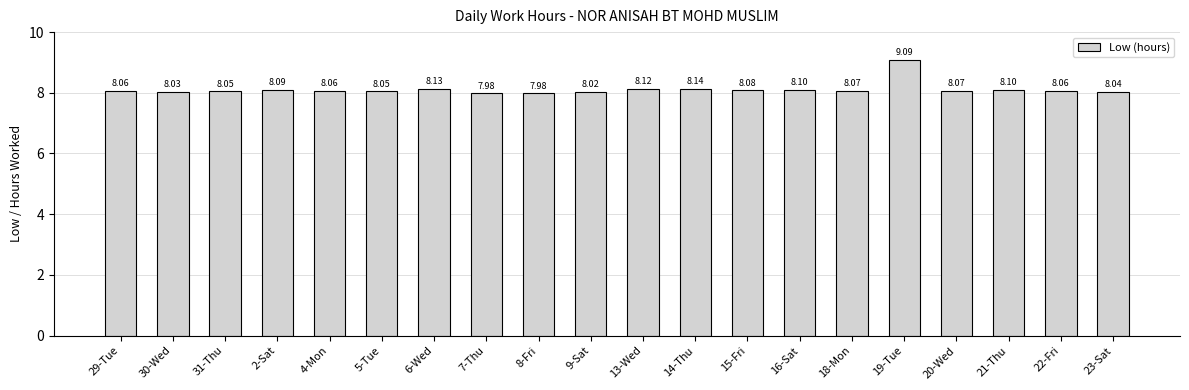

What is the label of the 11th bar from the right?

9-Sat